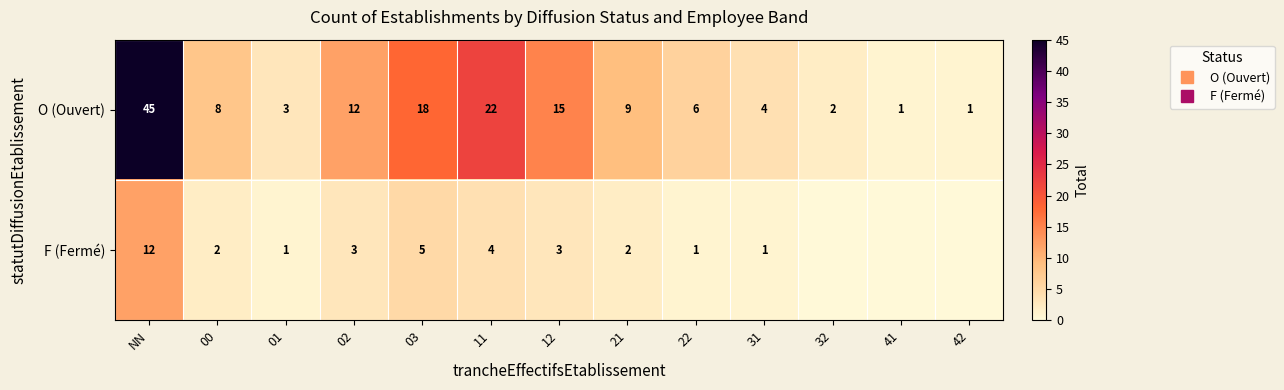

Where does the F (Fermé) series first go above 2?

NN